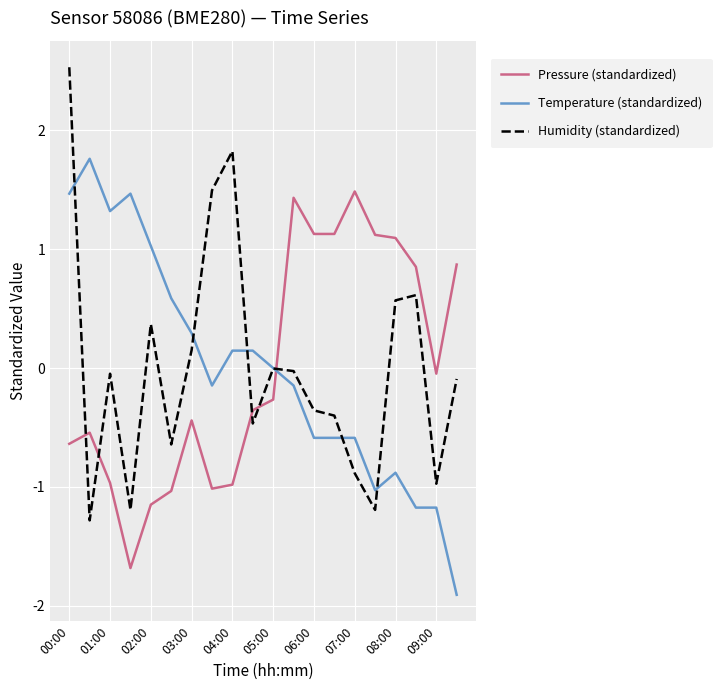

How many times do Pressure (standardized) and Humidity (standardized) cross each other?

5